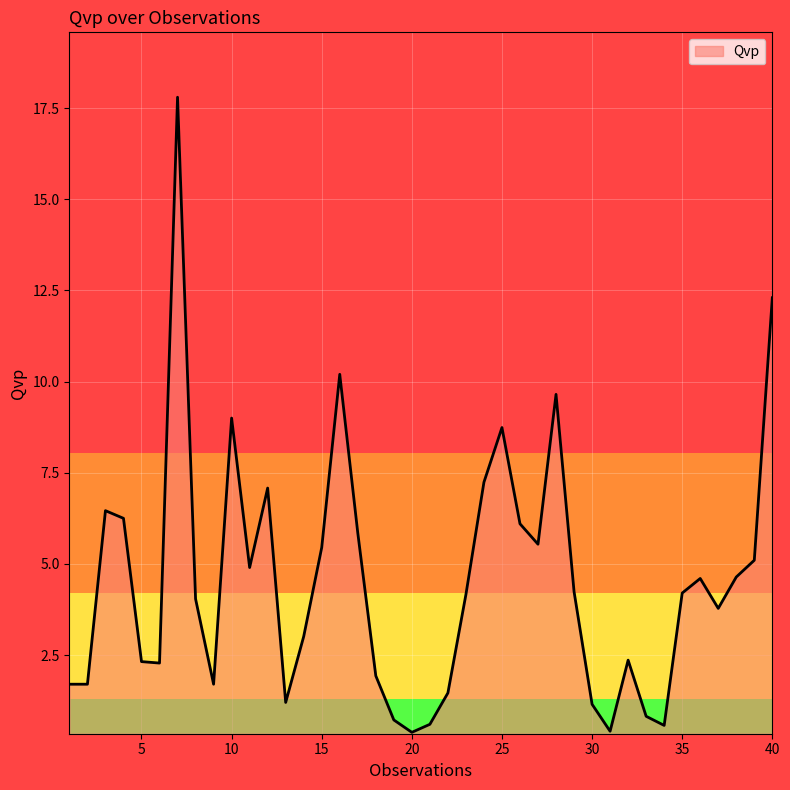

What is the greatest value displayed?

17.8